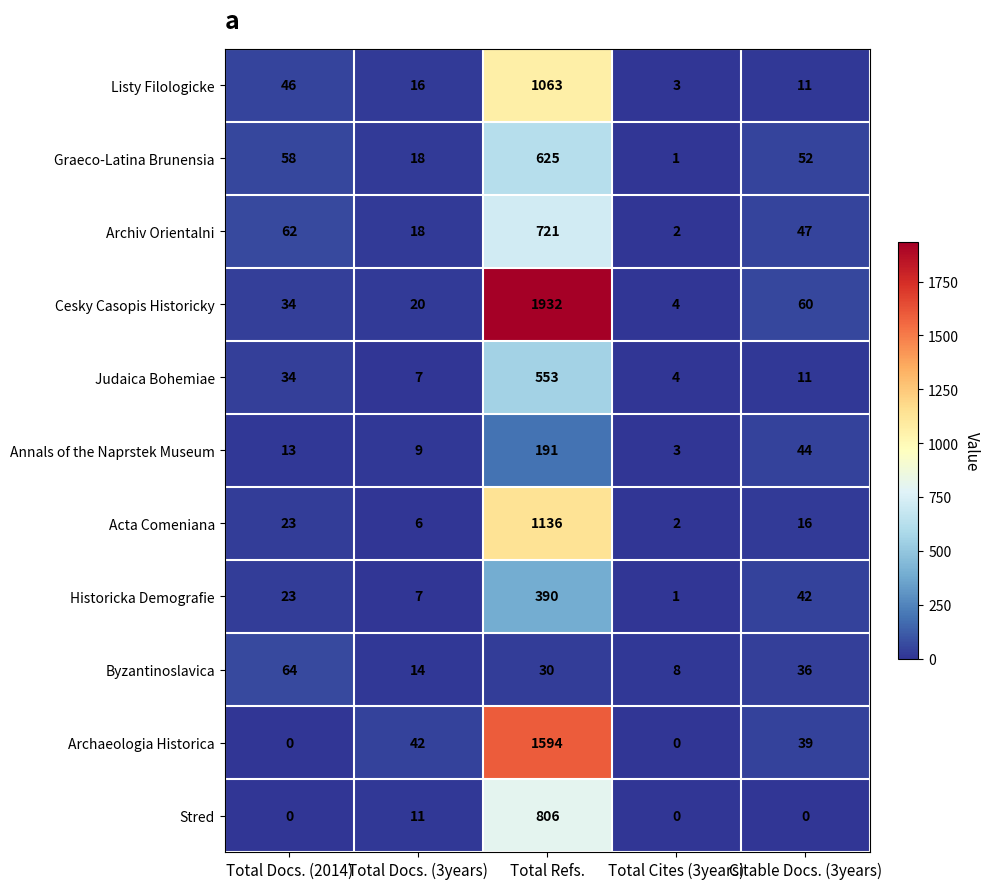

What is the sum of the Archaeologia Historica values at Total Refs. and Total Docs. (3years)?

1636